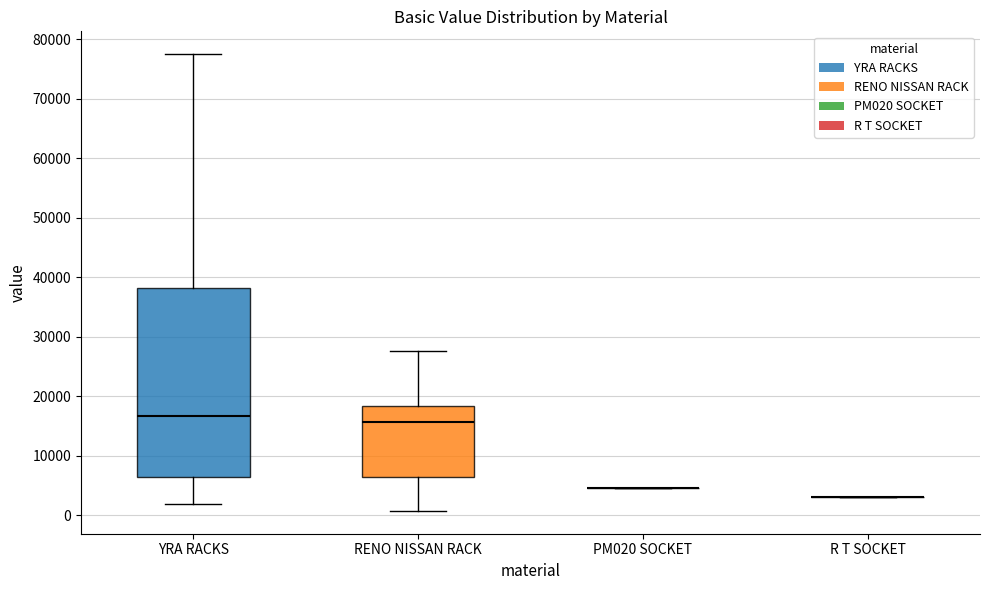

Where does the lower whisker of the box for RENO NISSAN RACK end on the y-axis? The values are not printed on the chart, so give them approximately, as read against the axis.

1000